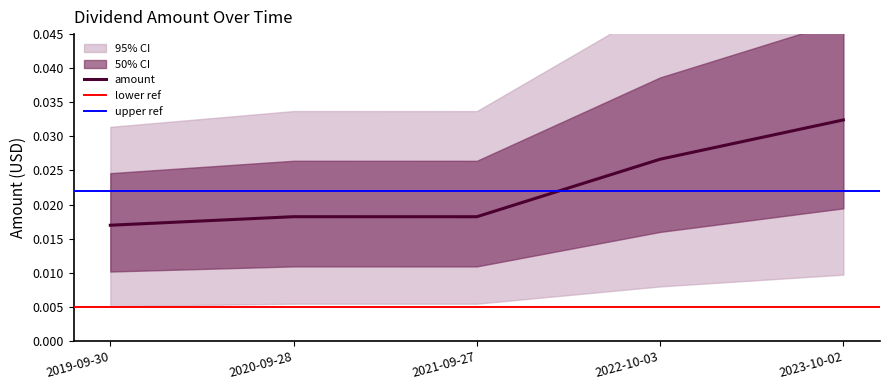

Rank the categories by value from lowest to highest.

2019-09-30, 2021-09-27, 2020-09-28, 2022-10-03, 2023-10-02